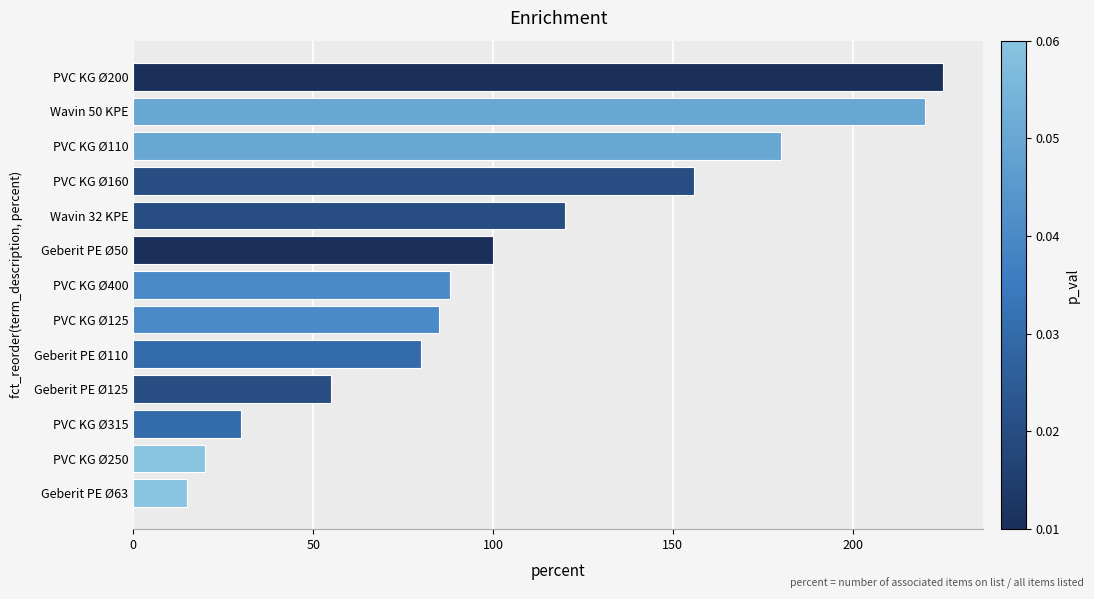

What is the maximum value shown in the chart?

225